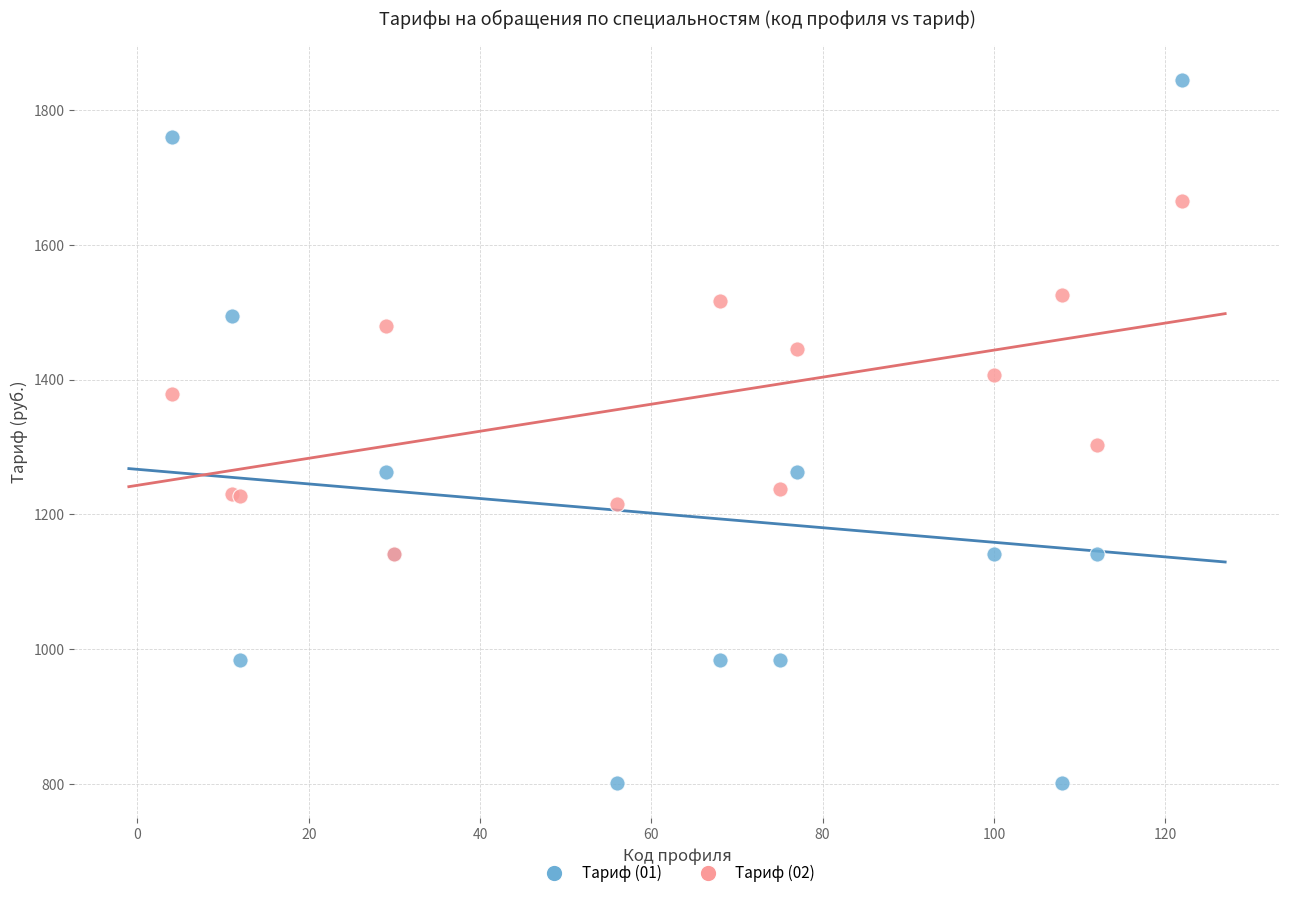

Across all series, what Y value is closest to 1323?

1302.8